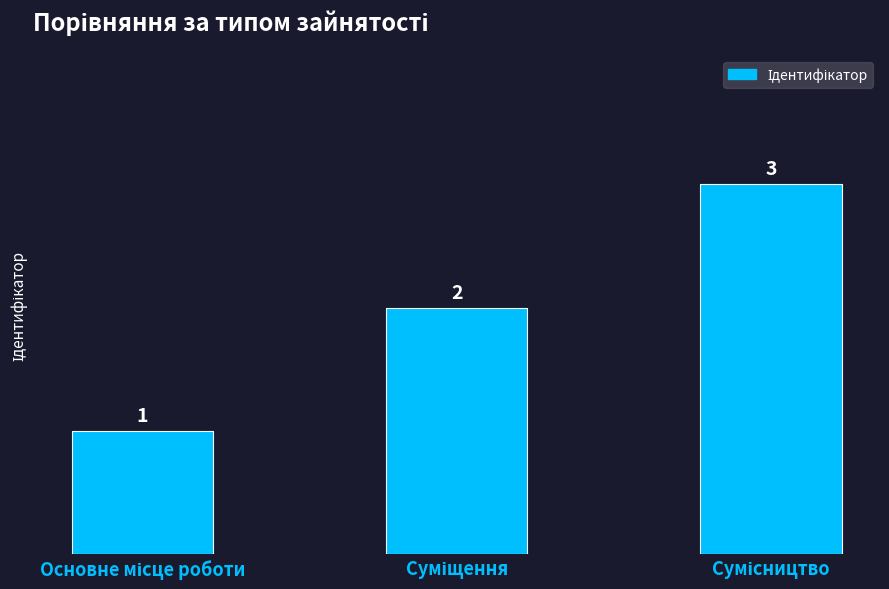

What is the value of the 3rd bar from the left?

3